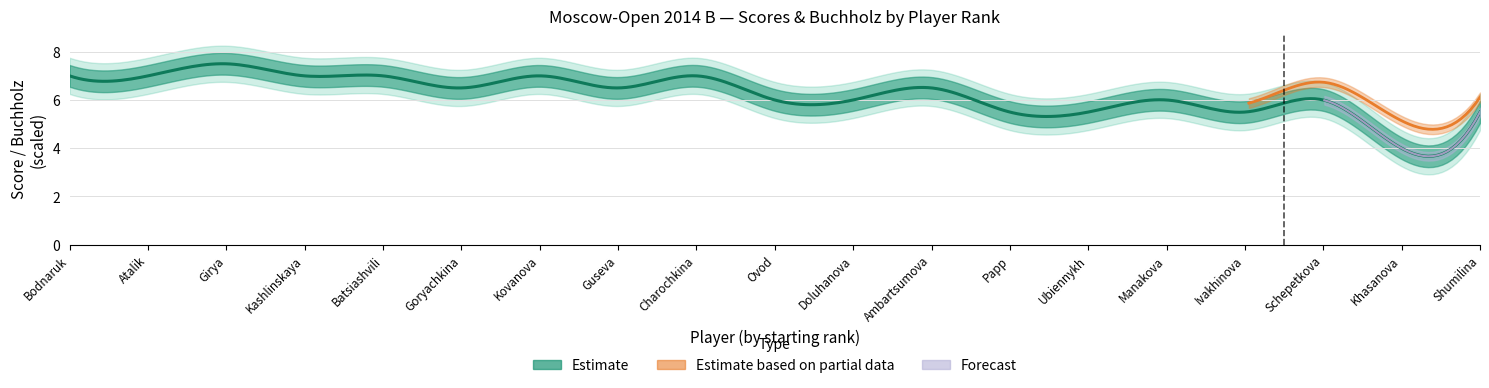

At how many categories does at least one series exceed 3?

19